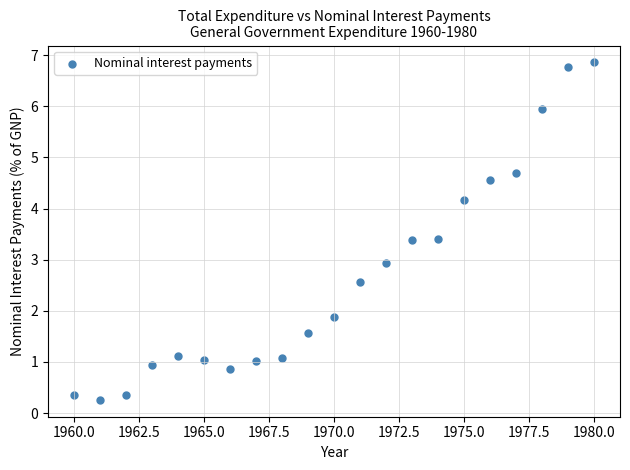

What is the range of X values (max minus min)?

20.0